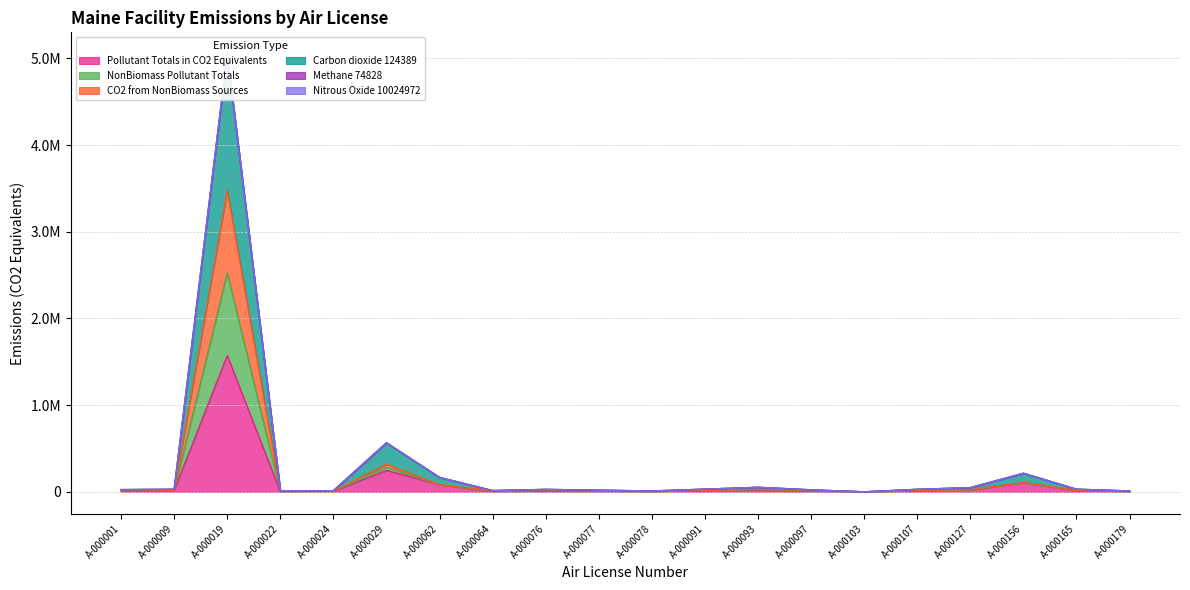

The value of CO2 from NonBiomass Sources at A-000078 is 10524.0. True or false?

True